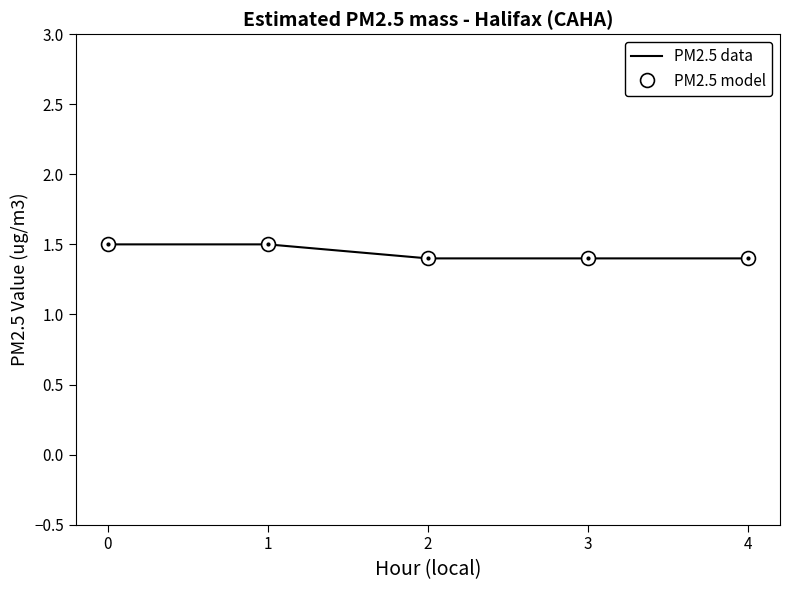

Which series has the largest total across all categories?

PM2.5 model